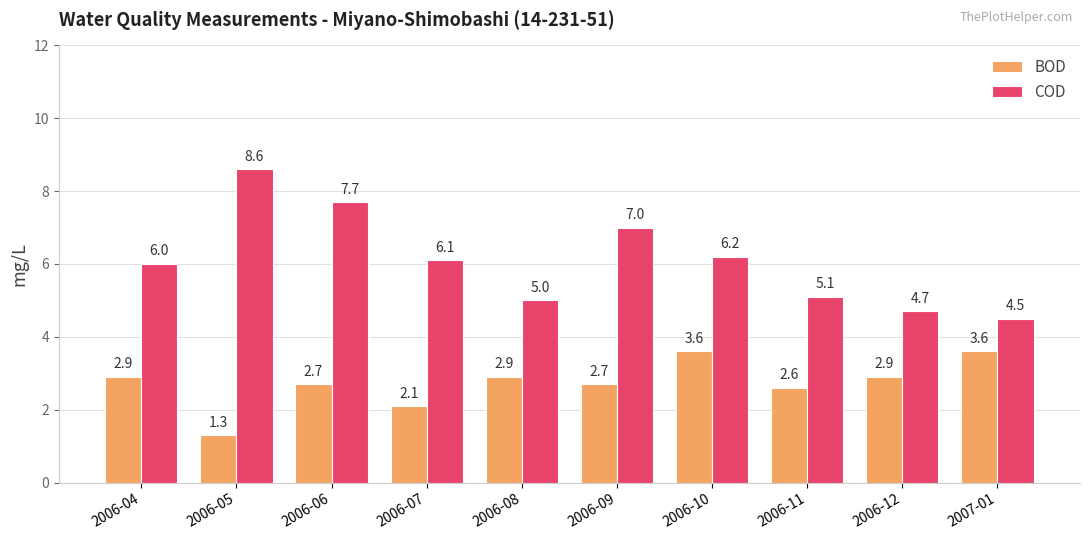

What is the sum of the BOD values at 2006-10 and 2006-08?

6.5